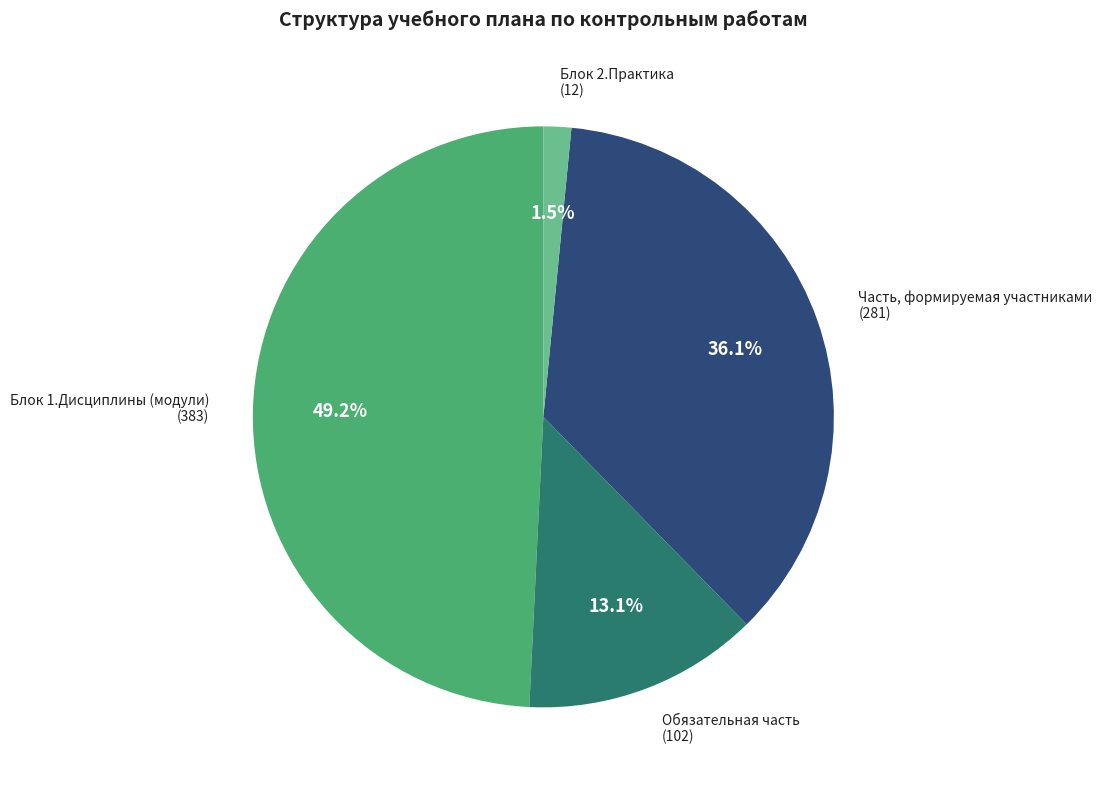

Is there any slice that represents more than half of the pie?

No